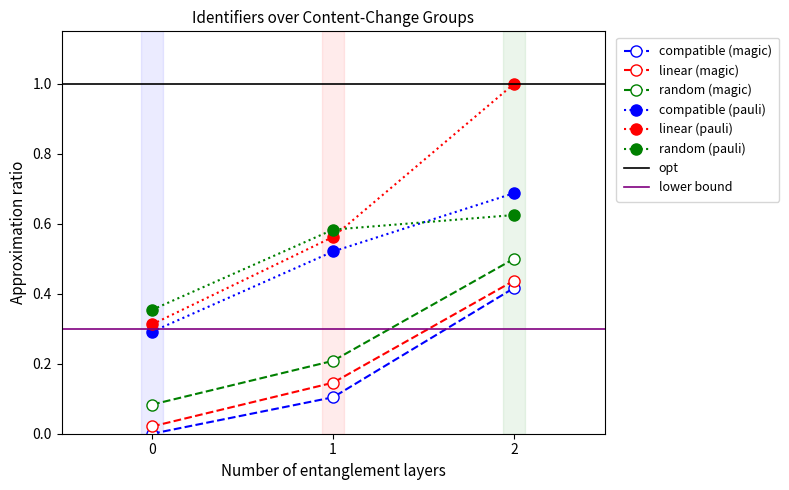

The value of random (pauli) at 2 is 0.6. True or false?

True